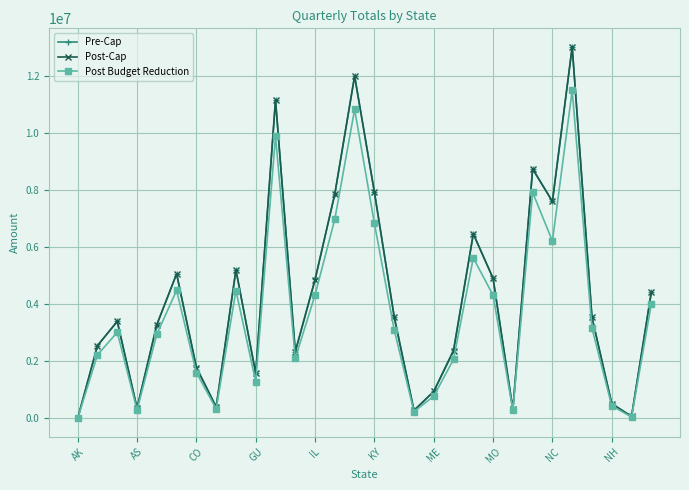

True or false: Pre-Cap has more than 0 points higher than both neighbors.

True